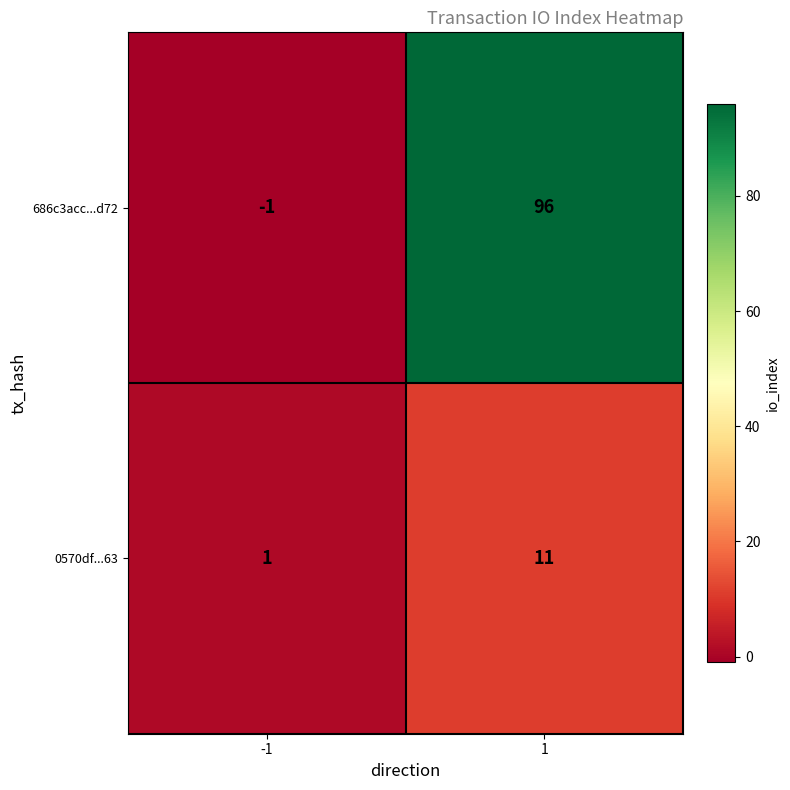

Rank the categories by 686c3acc...d72 value from highest to lowest.

1, -1